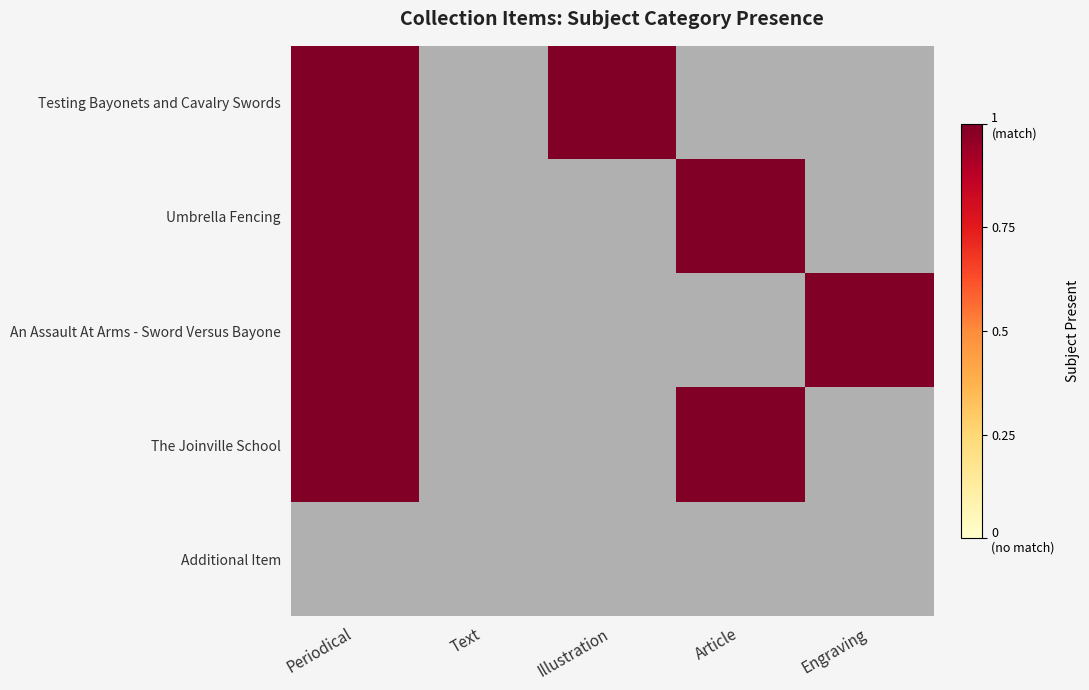

Which series has the largest total across all categories?

Testing Bayonets and Cavalry Swords